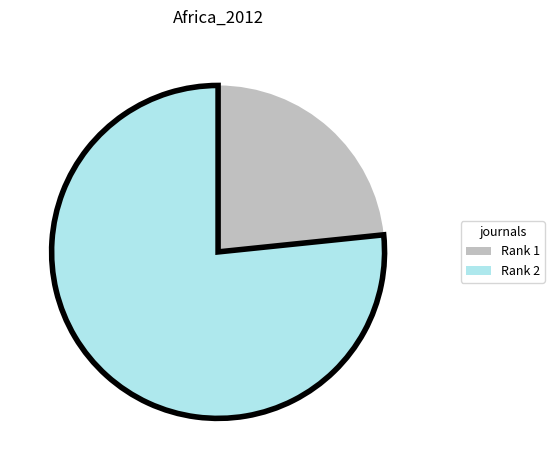

Rank the categories by value from lowest to highest.

Rank 1, Rank 2